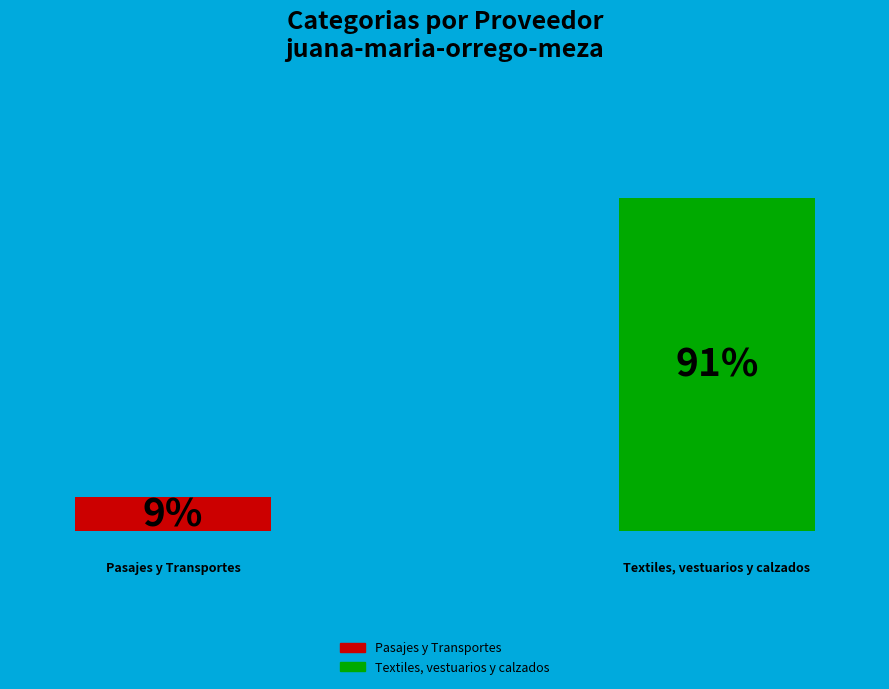

True or false: Textiles, vestuarios y calzados accounts for 91% of the total.

True